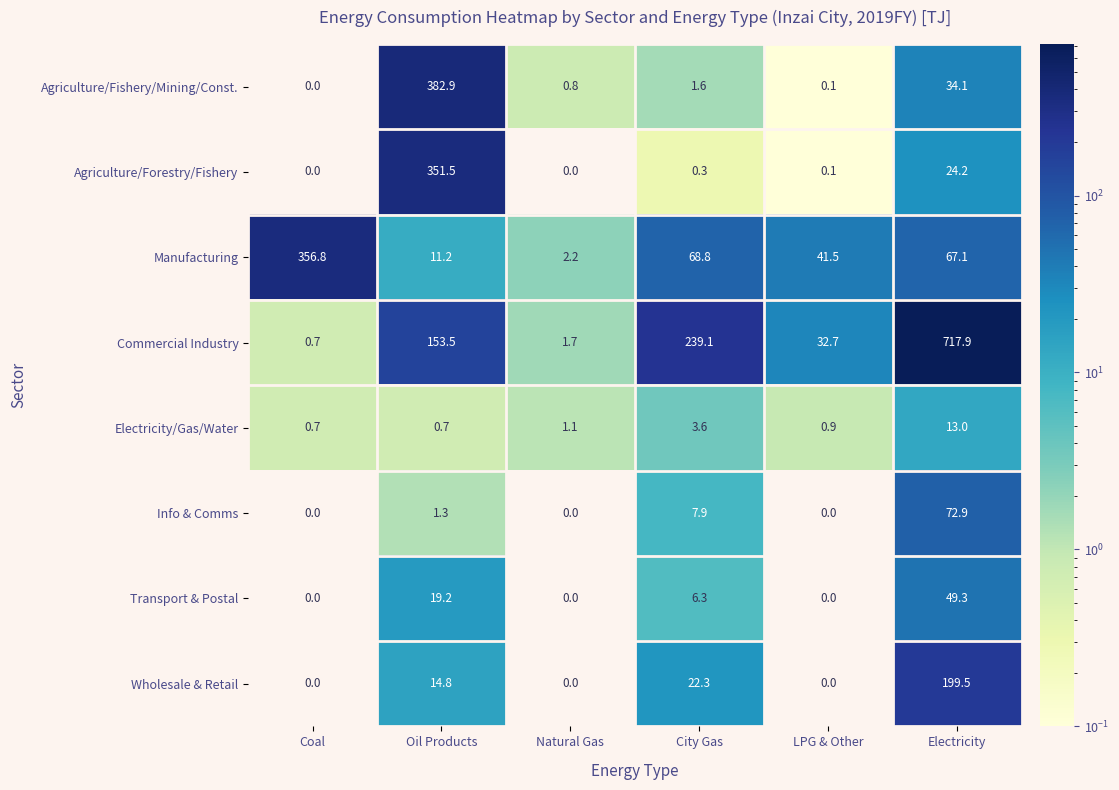

Which series has the widest spread of values?

Commercial Industry